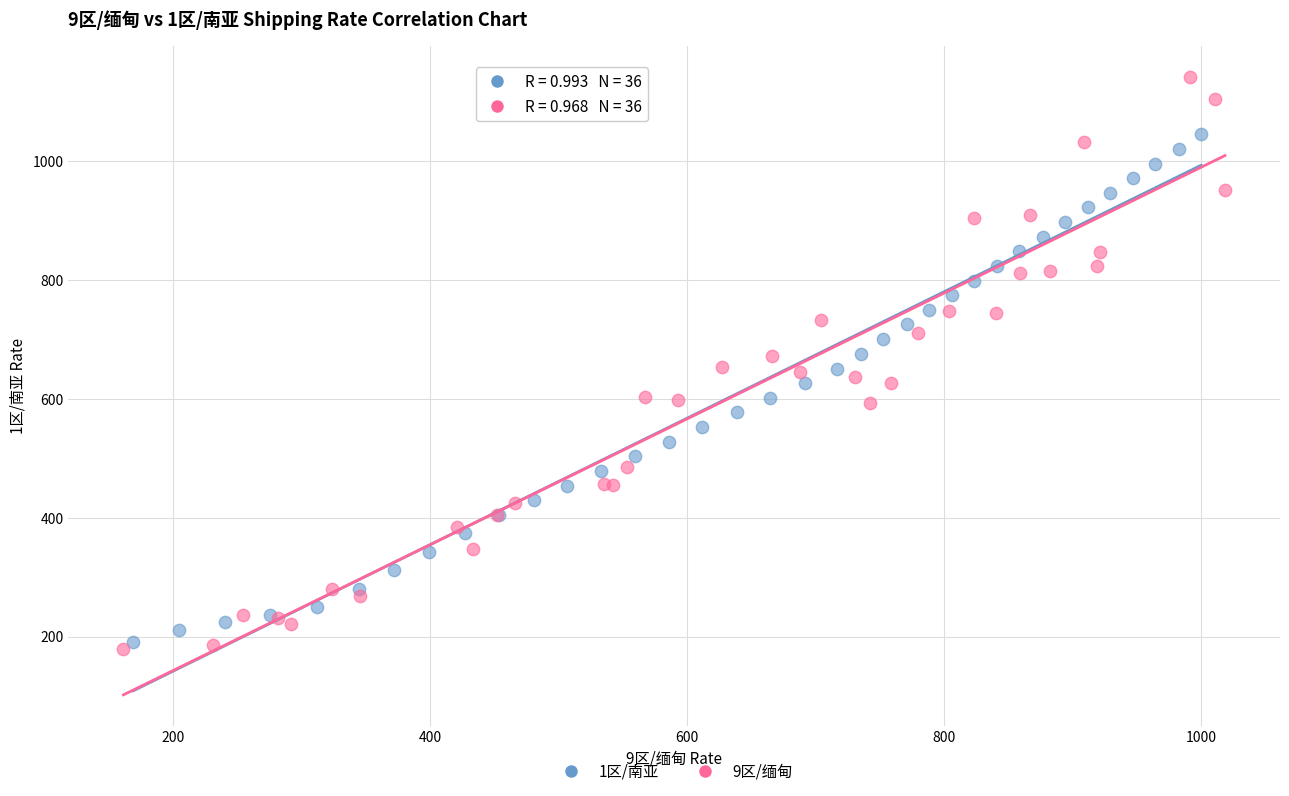

Which series reaches the maximum Y coordinate?

9区/缅甸